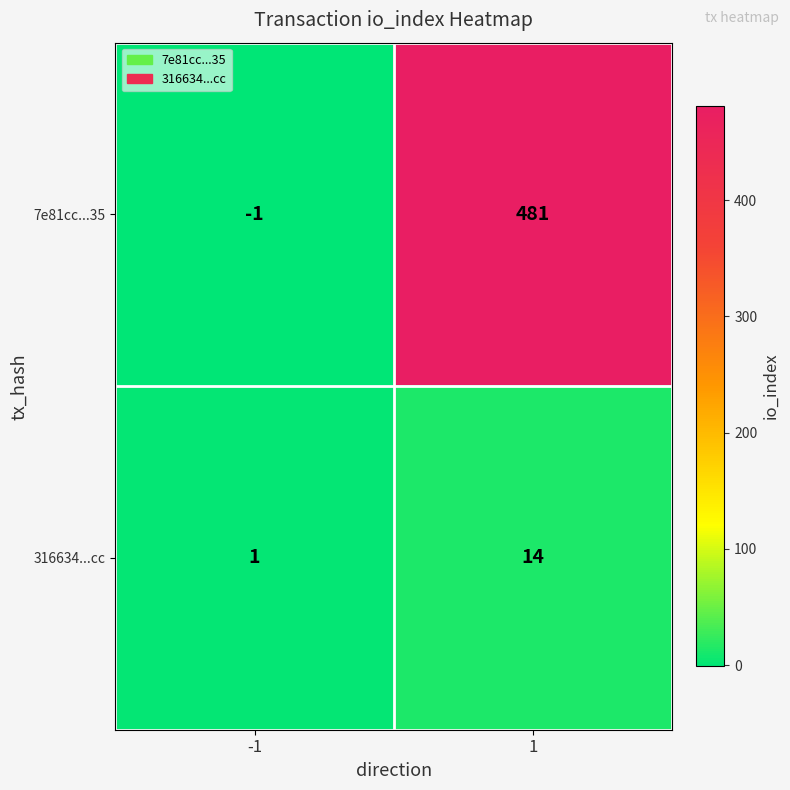

Rank the series at -1 from lowest to highest value.

7e81cc...35, 316634...cc